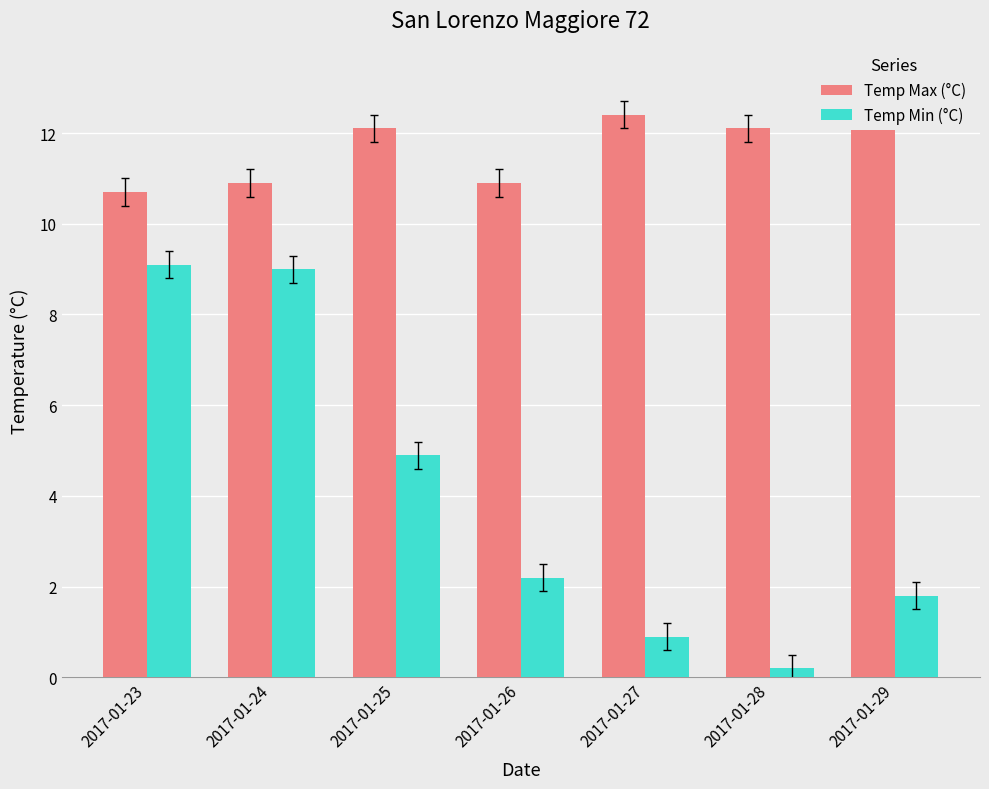

True or false: Temp Max (°C) has a value of 12.1 at 2017-01-28.

True